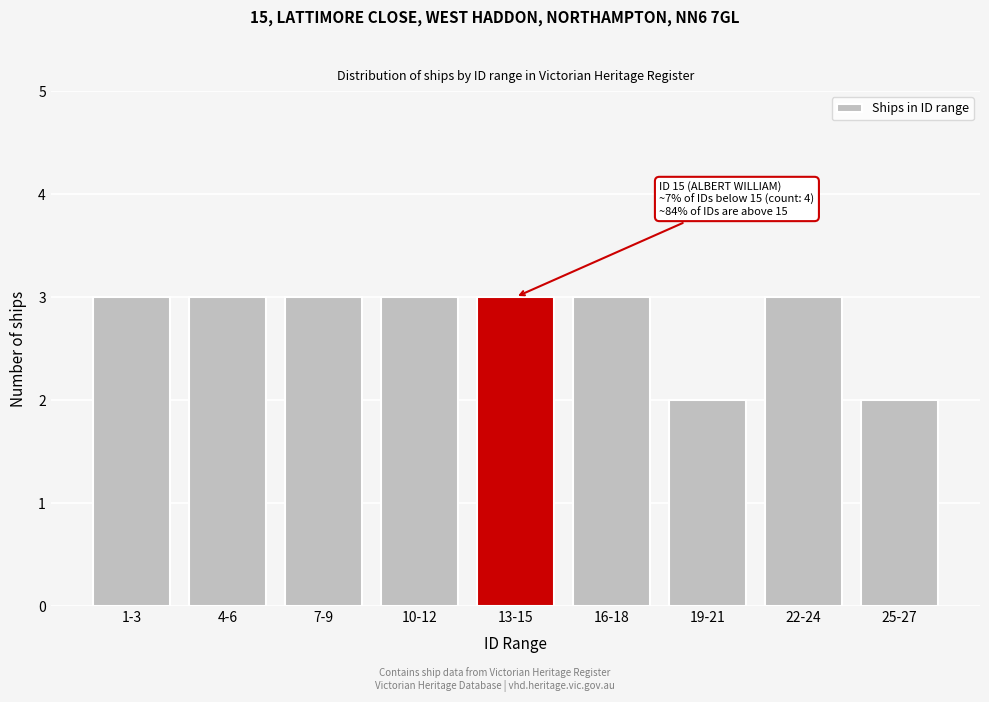

Reading left to right, extract all data points from this chart.

3	3	3	3	3	3	2	3	2